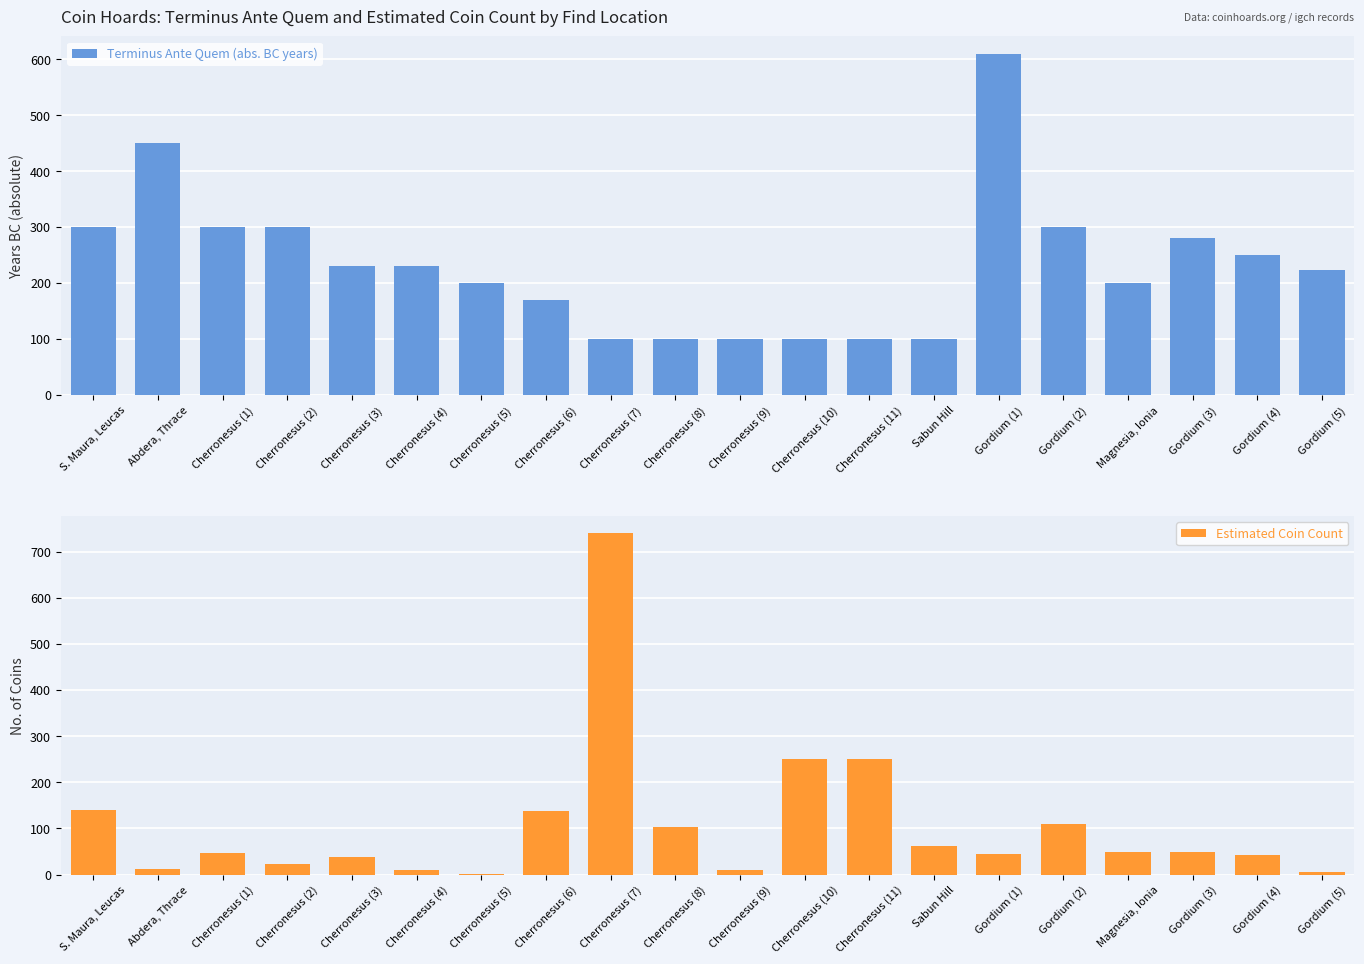

How many data points does each series have?

20